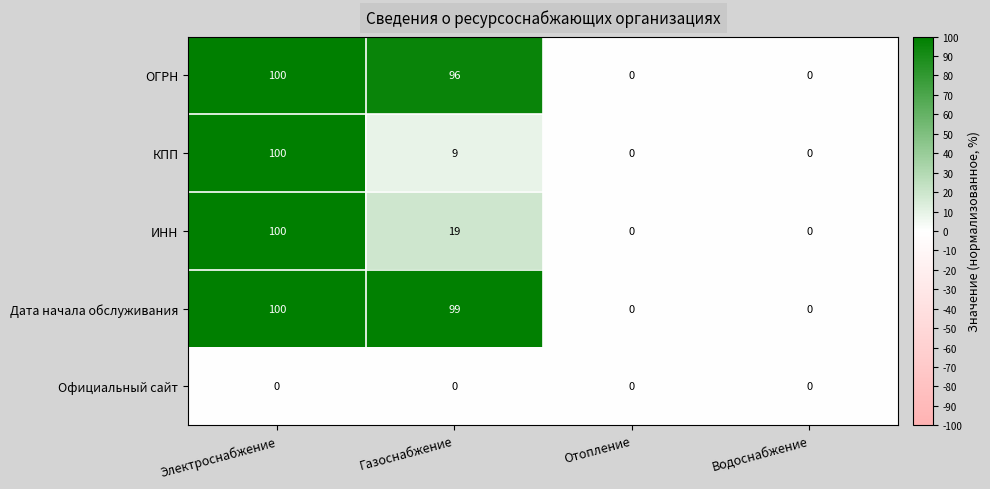

How many series are shown in this chart?

5